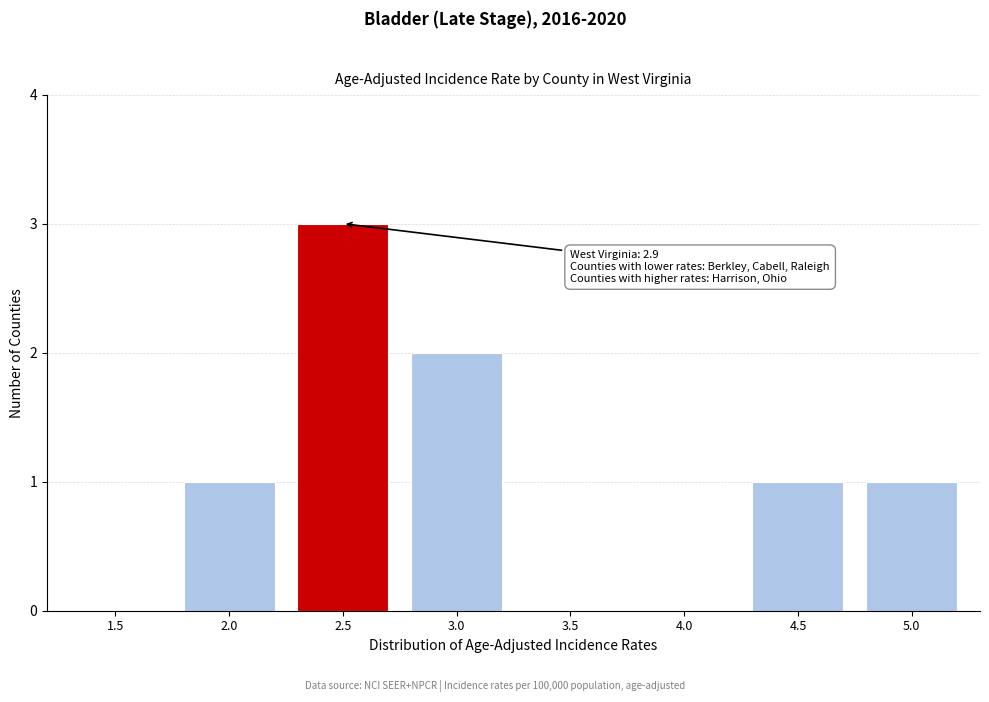

Reading left to right, list all the values displayed in this chart.

1.5=0	2.0=1	2.5=3	3.0=2	3.5=0	4.0=0	4.5=1	5.0=1